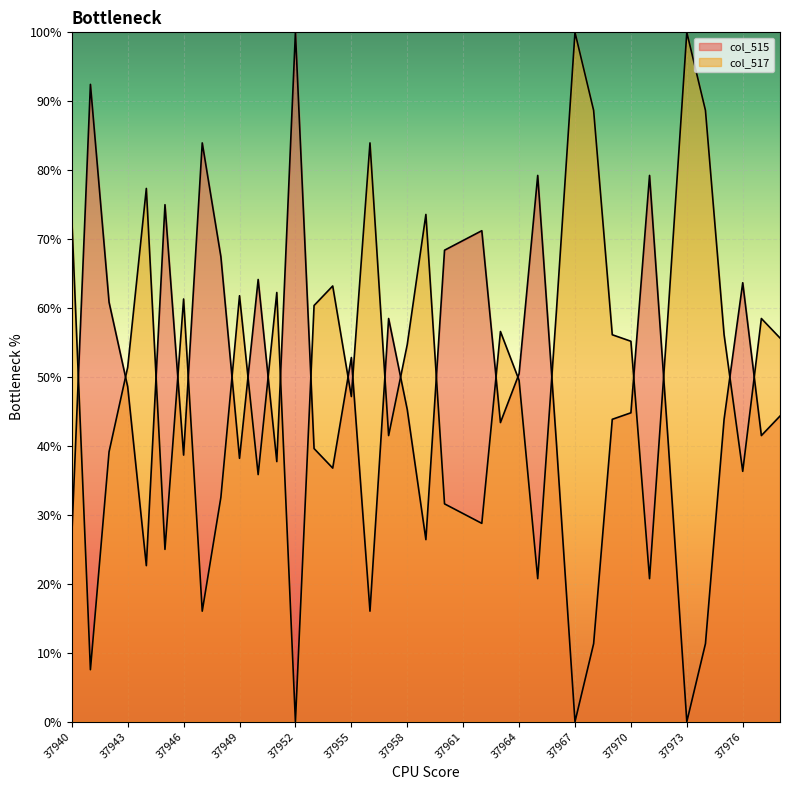

What is the difference between the col_515 values at 37978 and 37940?

17.5